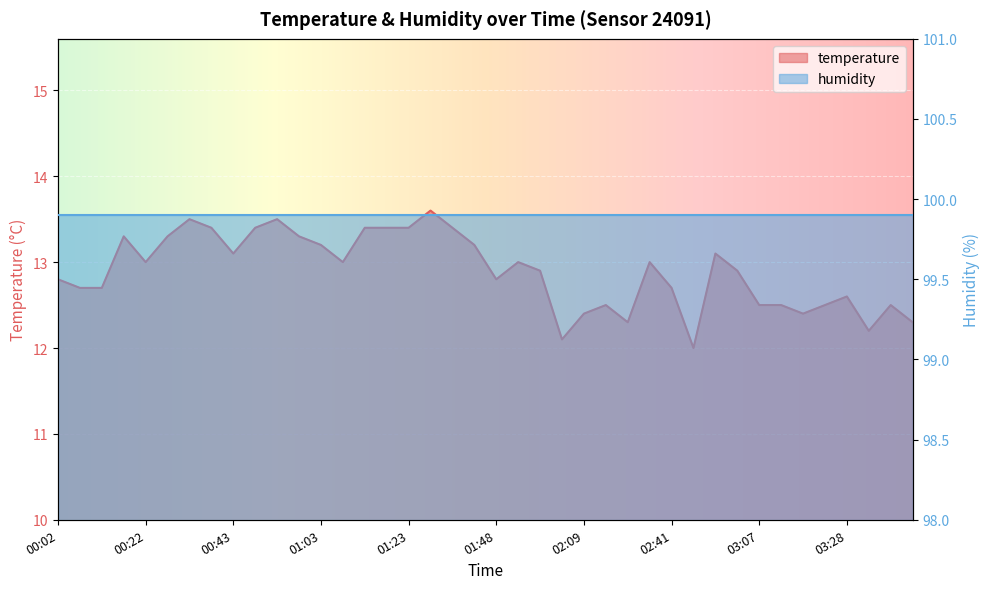

At which label is the value closest to 12?

02:46